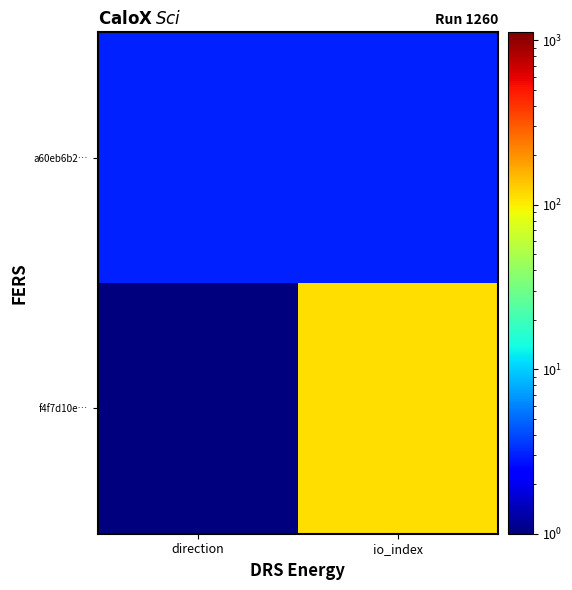

What is the smallest value displayed?

1